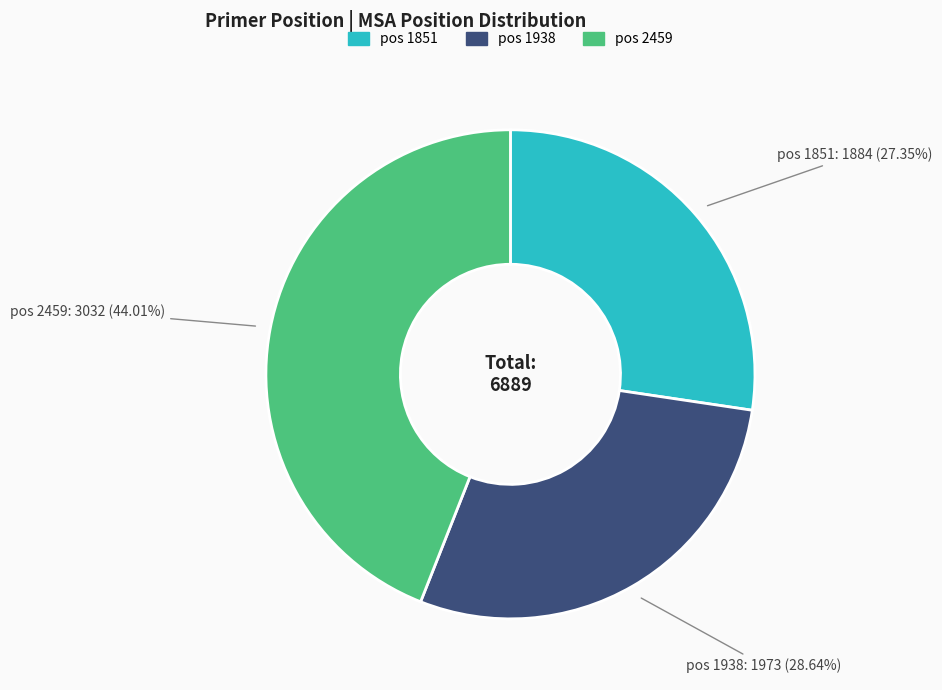

To the nearest percent, what is the average slice percentage?

33%